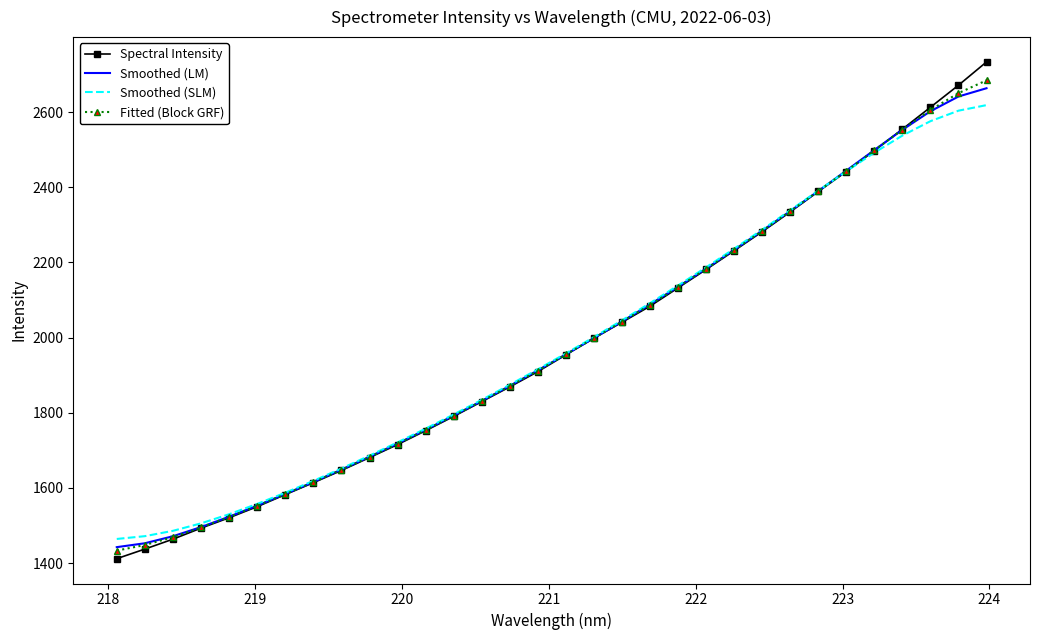

Which series has the widest spread of values?

Spectral Intensity